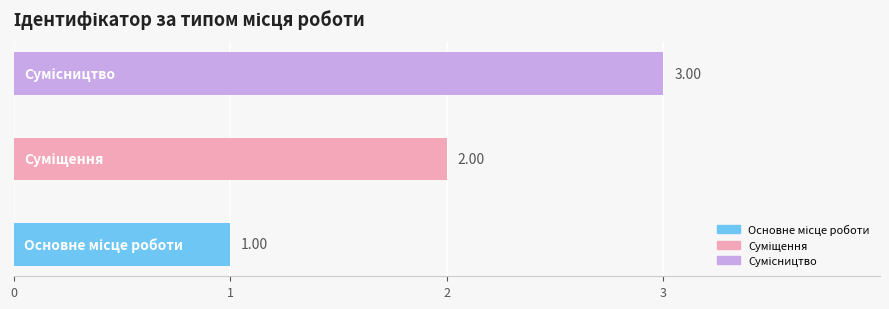

Are the bars horizontal?

Yes